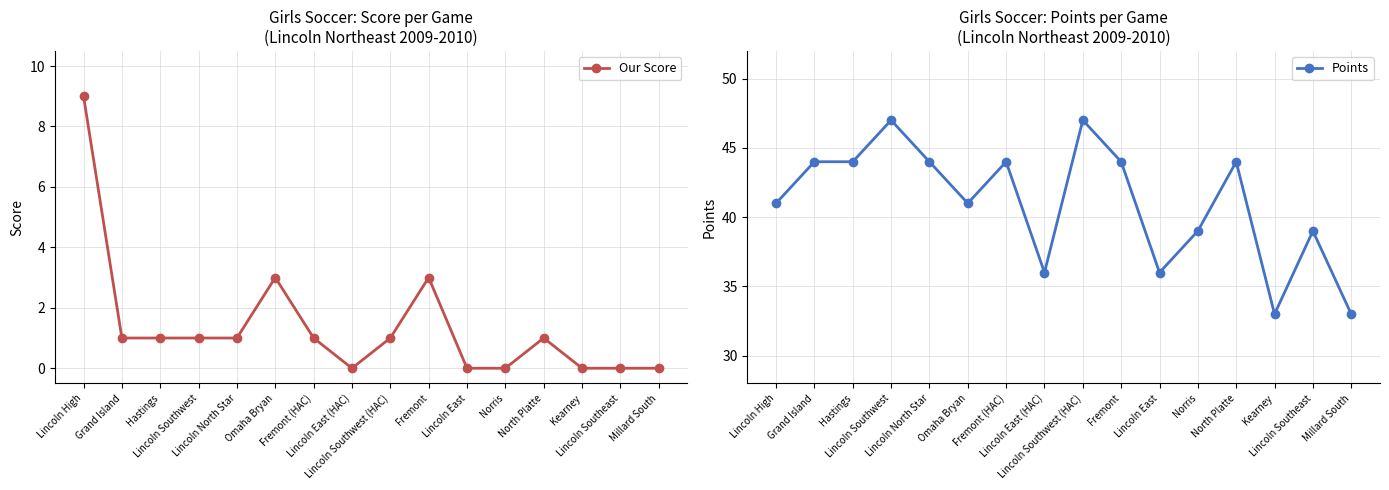

What is the maximum value for Points?

47